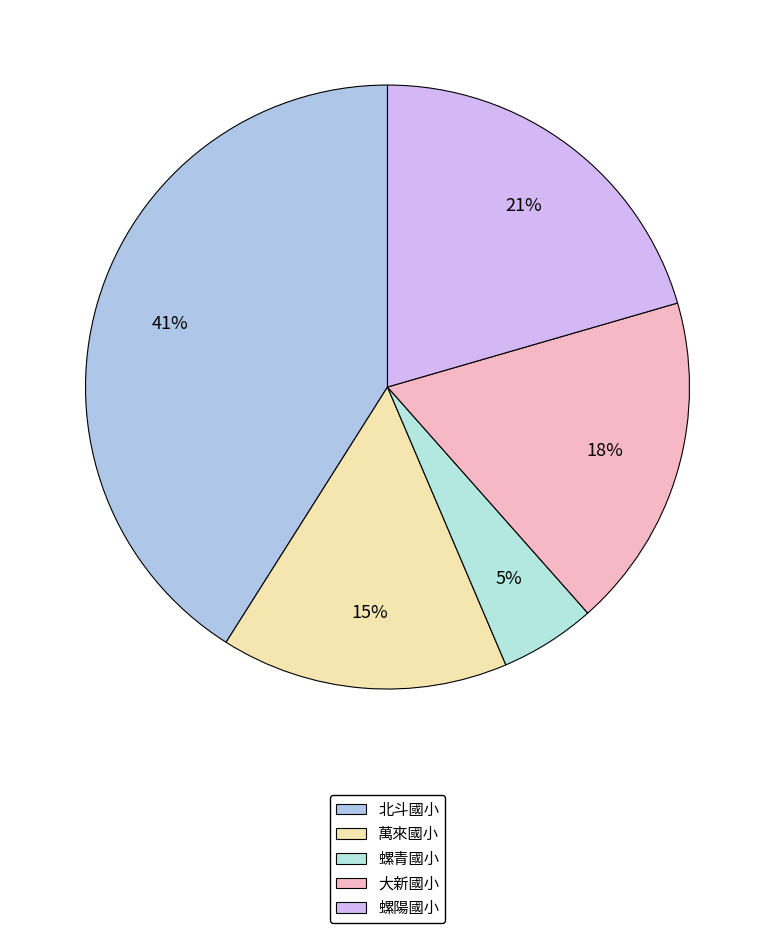

Approximately how many times larger is the value at 北斗國小 compared to 萬來國小?

2.7